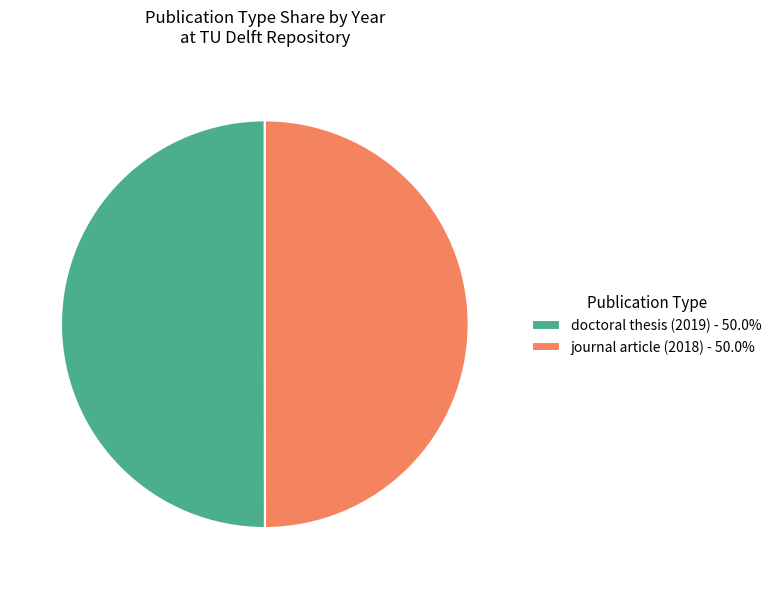

What is the ratio of the value at journal article (2018) - 50.0% to the value at doctoral thesis (2019) - 50.0%?

1.0